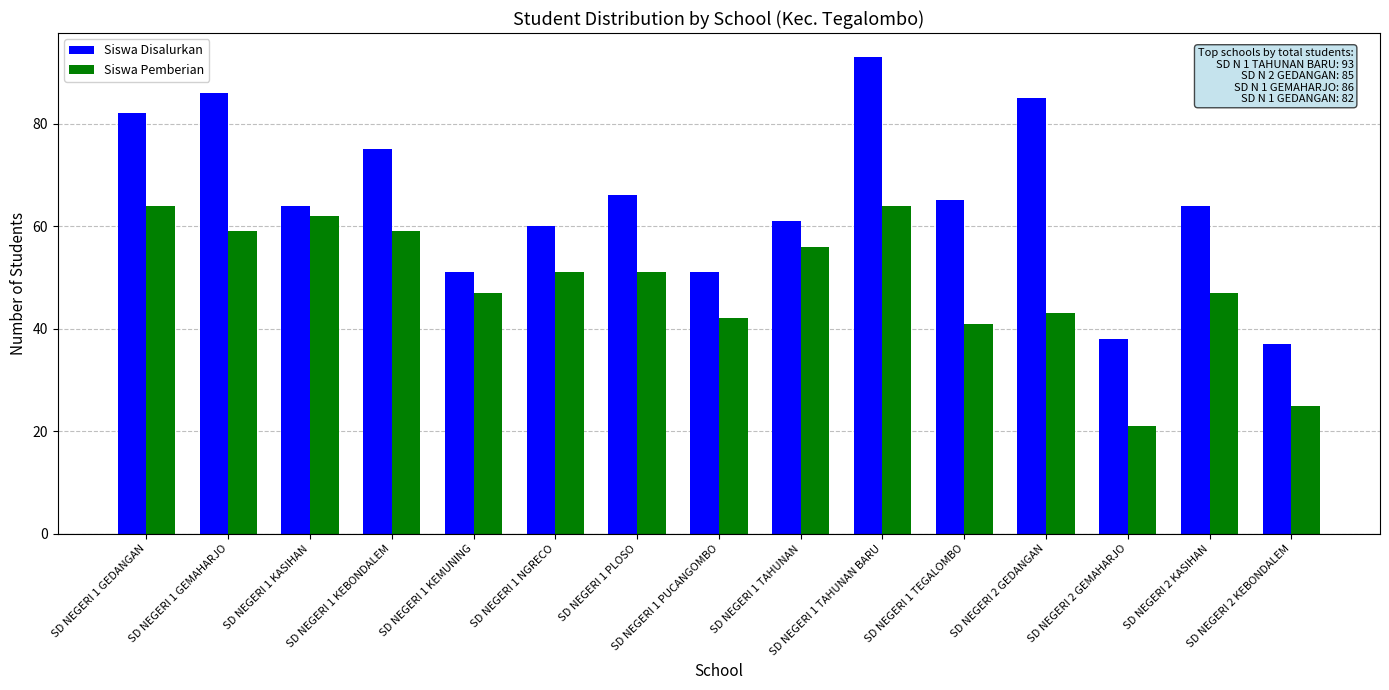

At which category is the sum across all series the highest?

SD NEGERI 1 TAHUNAN BARU